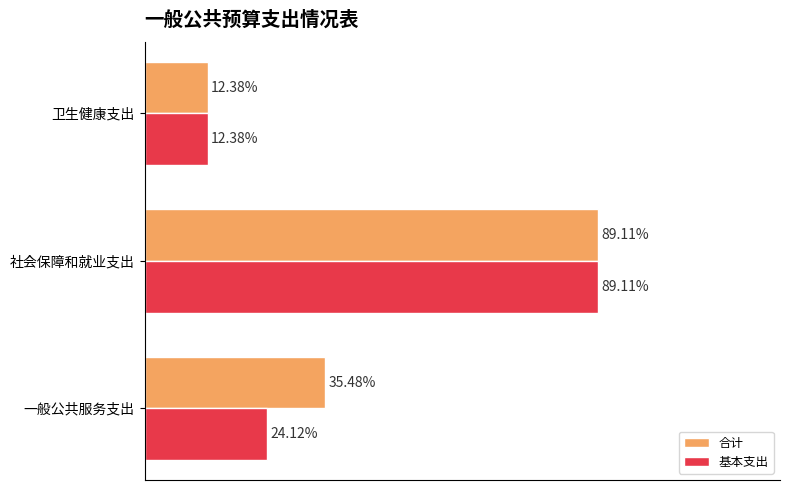

What are all the series names shown in the legend?

合计, 基本支出